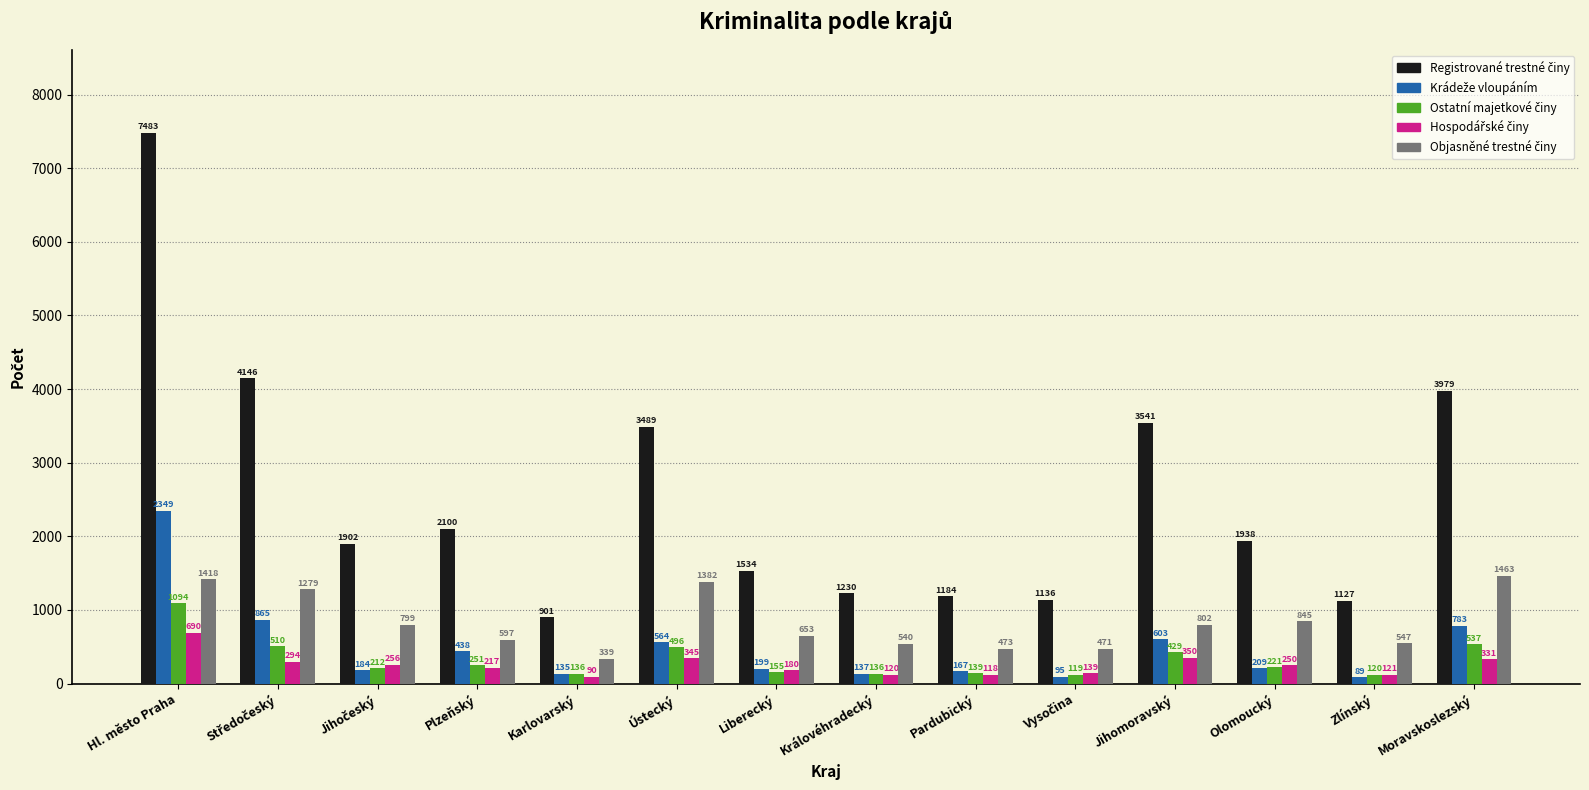

What is the minimum value shown in the chart?

89